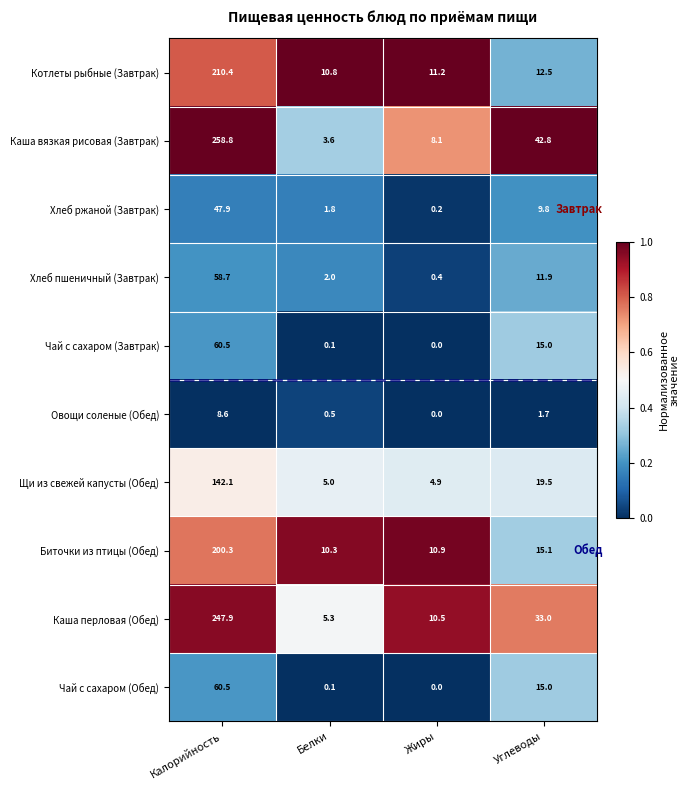

Which series changed the most between Белки and Жиры?

Каша перловая (Обед)